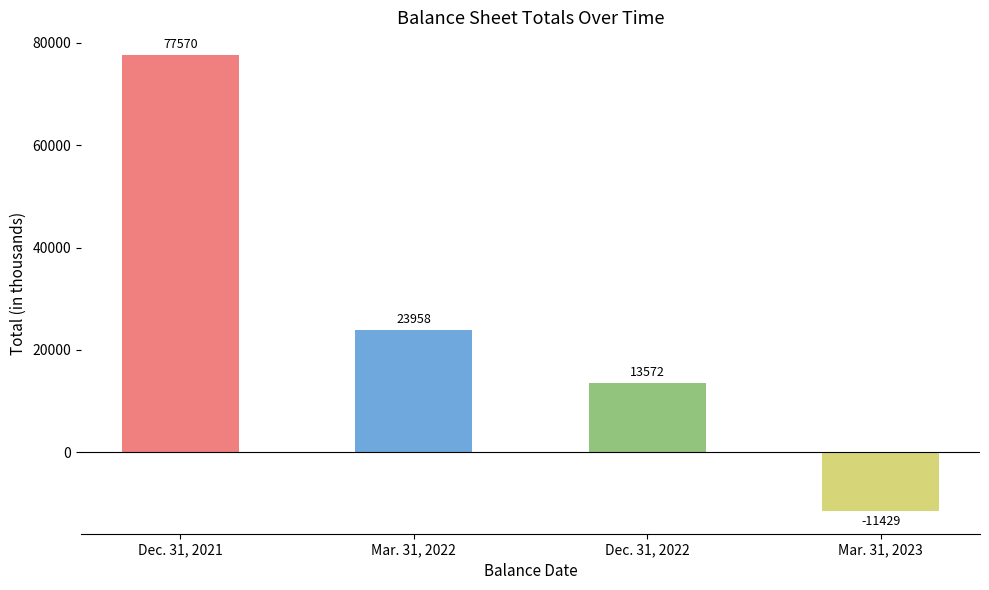

True or false: the data shows 4575 at Dec. 31, 2022.

False